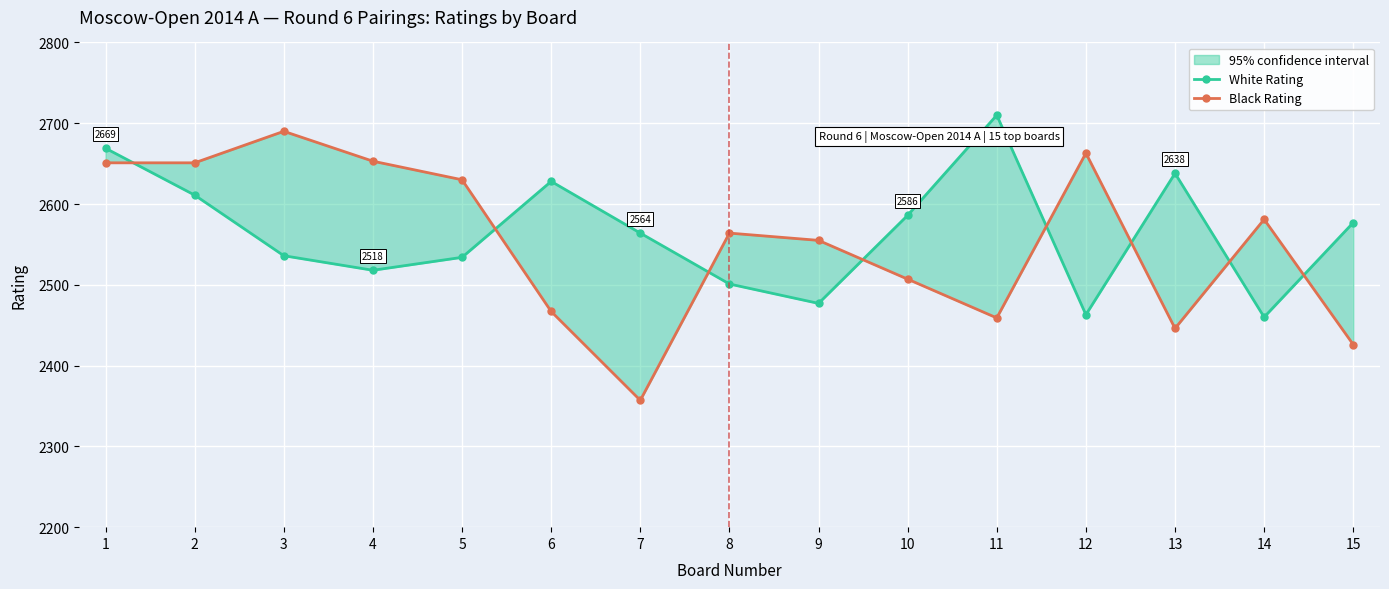

Rank the series at 3 from highest to lowest value.

Black Rating, White Rating